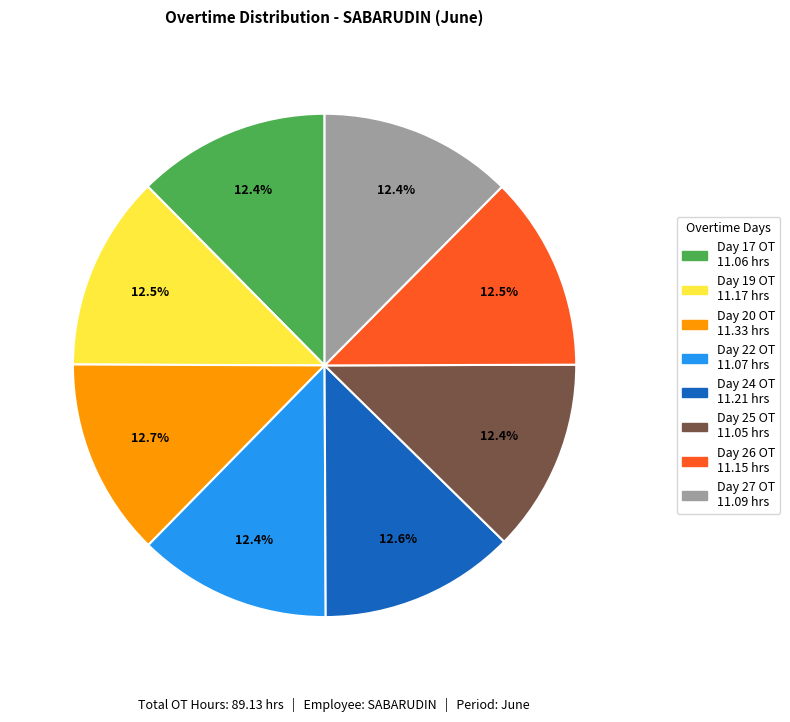

Does Day 26 OT account for over 50% of the chart?

No